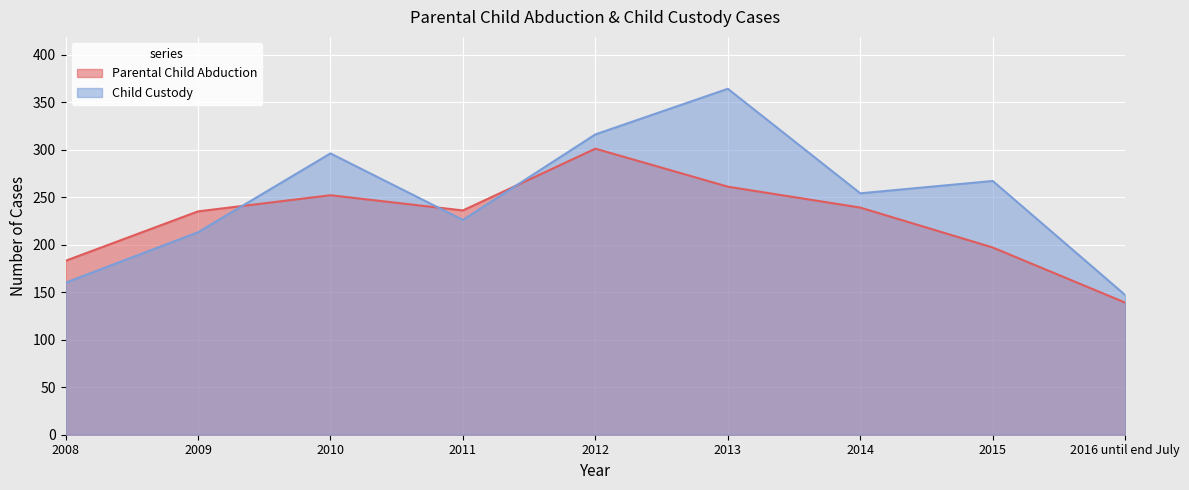

Is it true that Child Custody equals 160 at 2008?

True